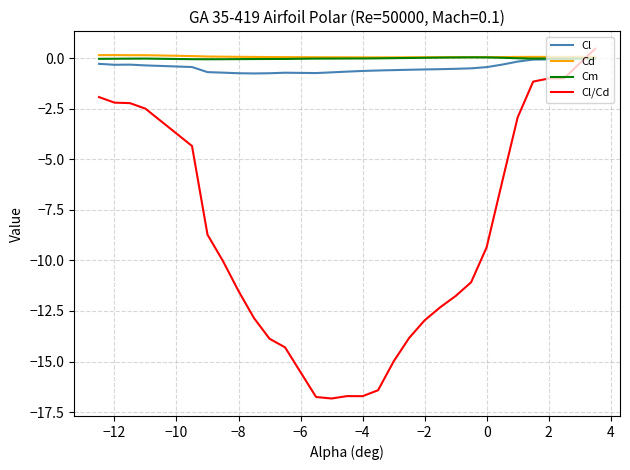

Which series has the widest spread of values?

Cl/Cd